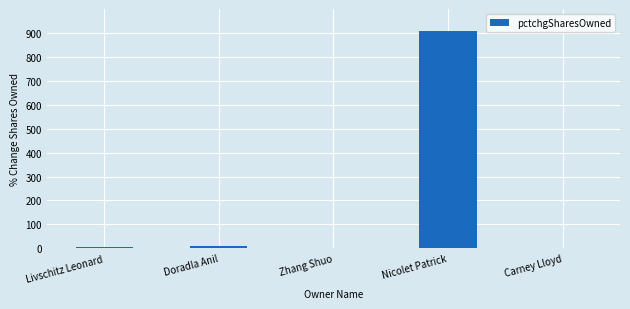

Which category has the highest value across all series?

Nicolet Patrick